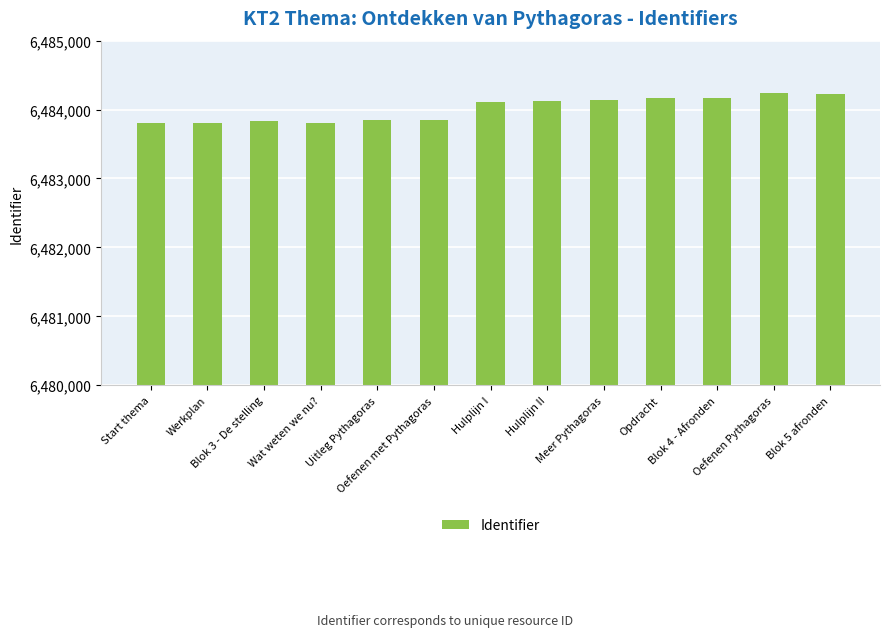

What is the sum of all values?

84292141